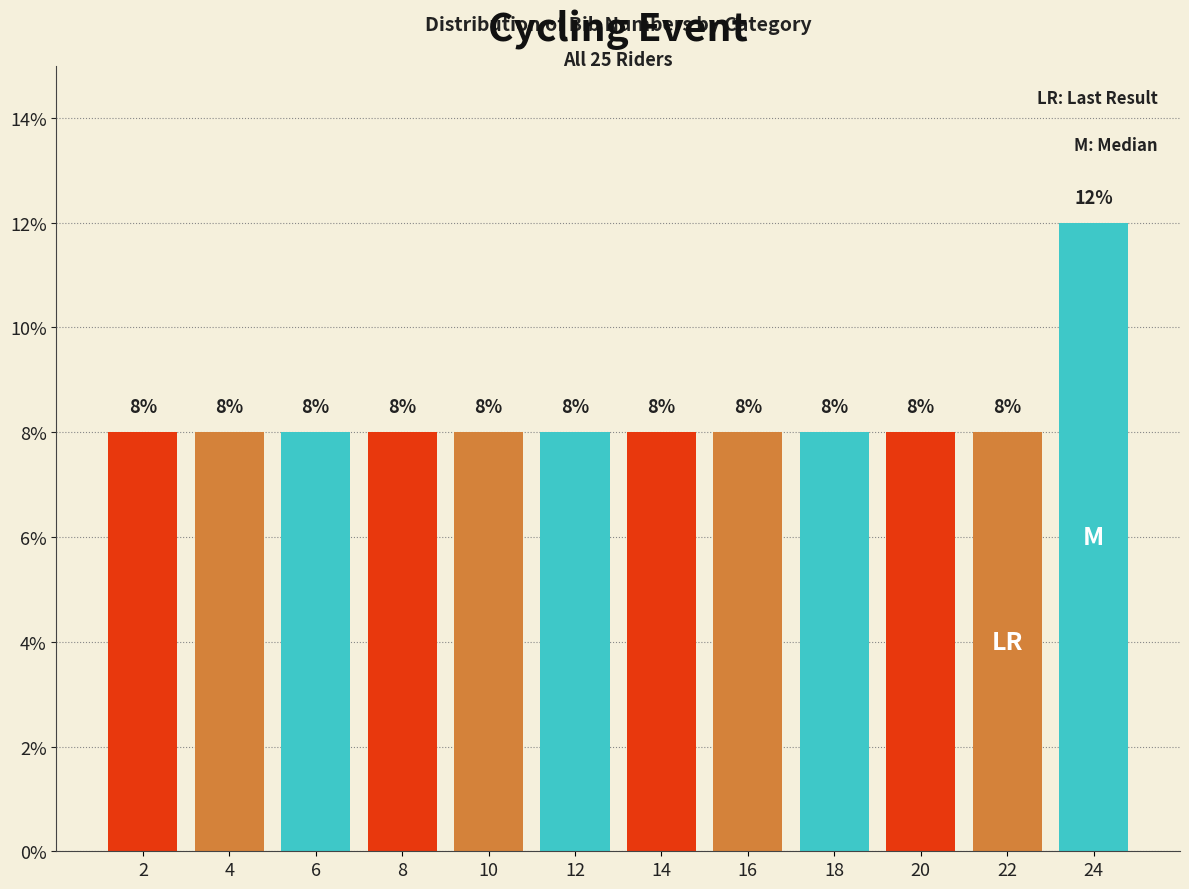

How tall is the bar that spans 17 to 19 on the x-axis?

8